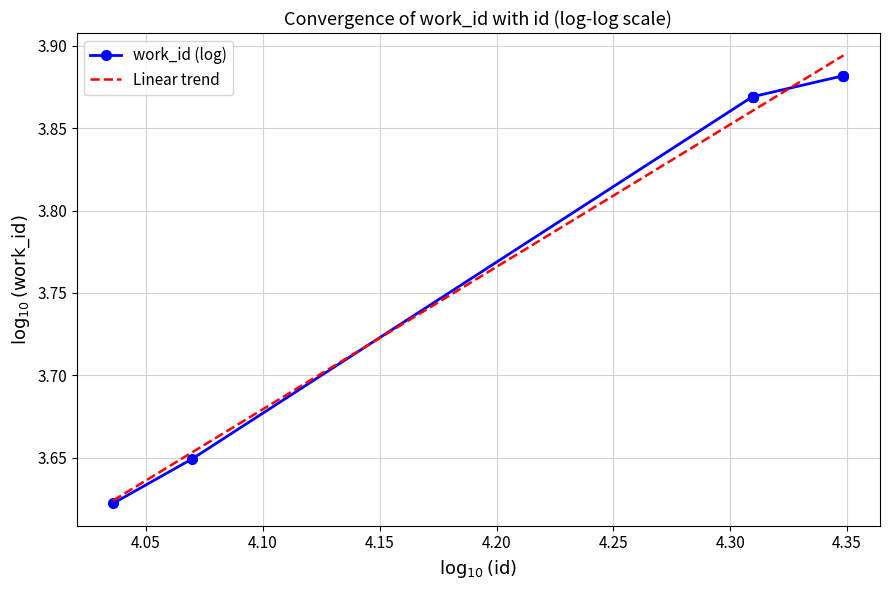

True or false: the data shows 5.8 at 10863.

False